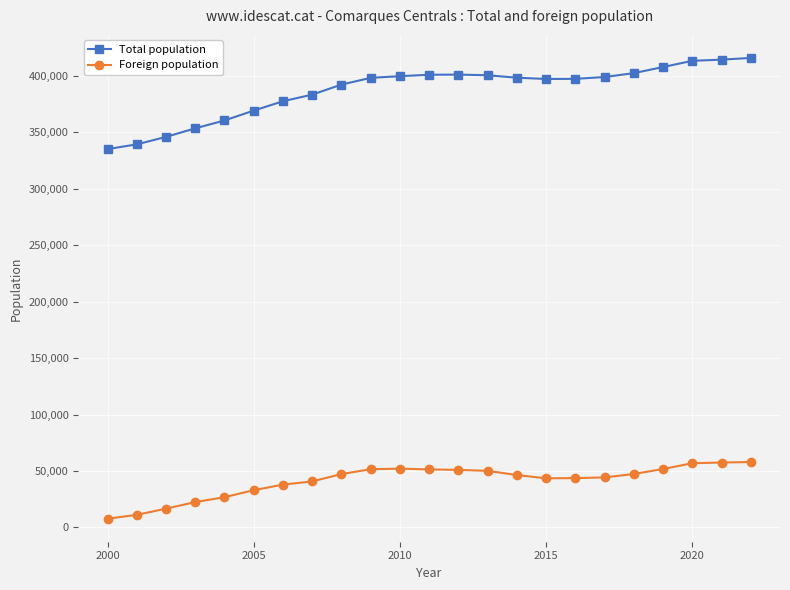

True or false: Foreign population and Total population intersect in this chart.

False